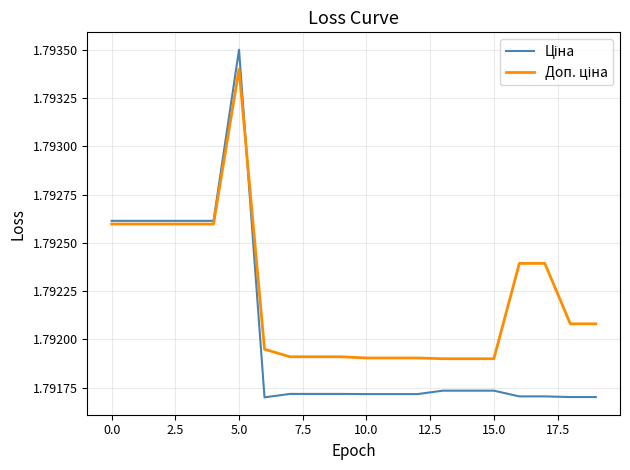

How many lines are shown in the chart?

2